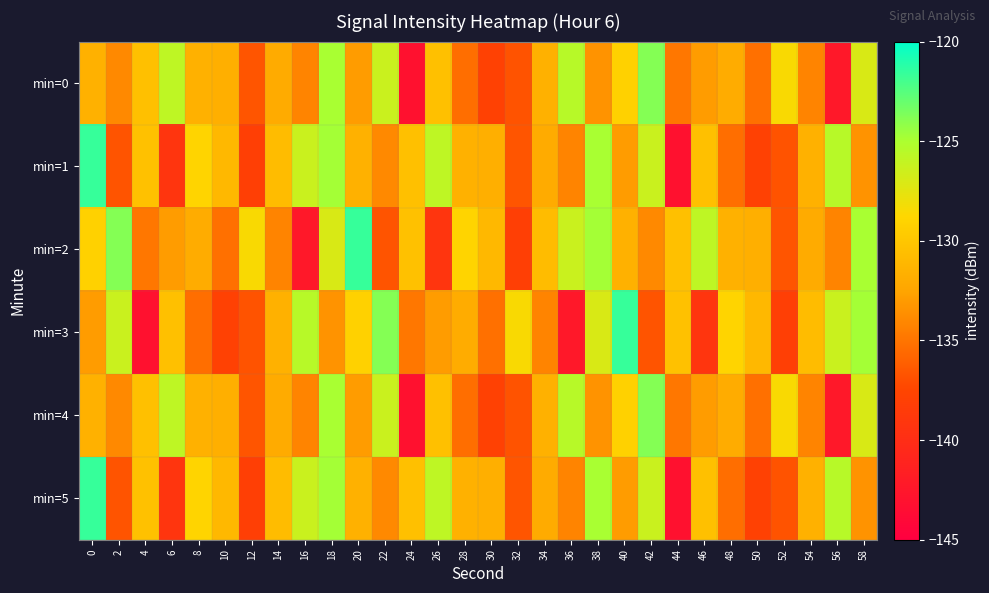

Between 4 and 22, which series saw the biggest shift?

min=3